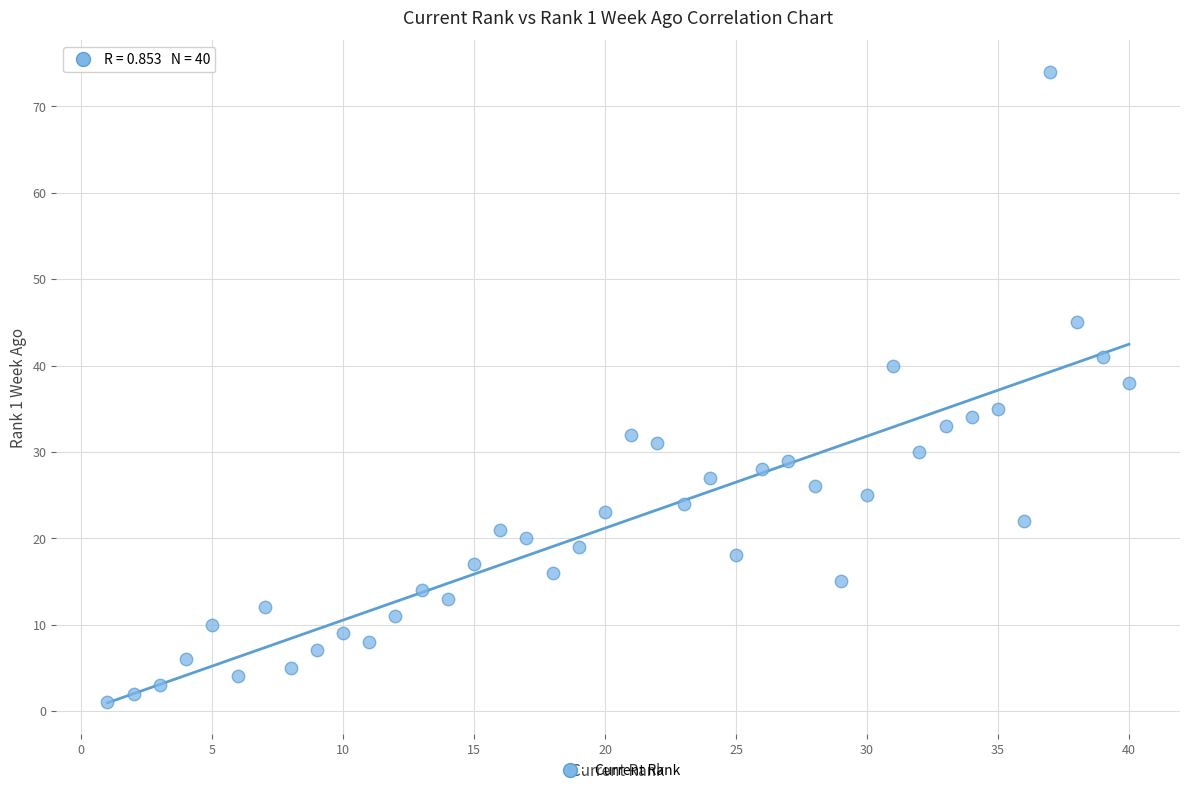

What Y value in the scatter plot is closest to 37?

38